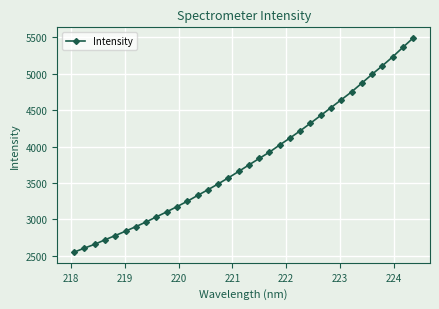

What is the difference between the maximum and minimum values?

2940.7